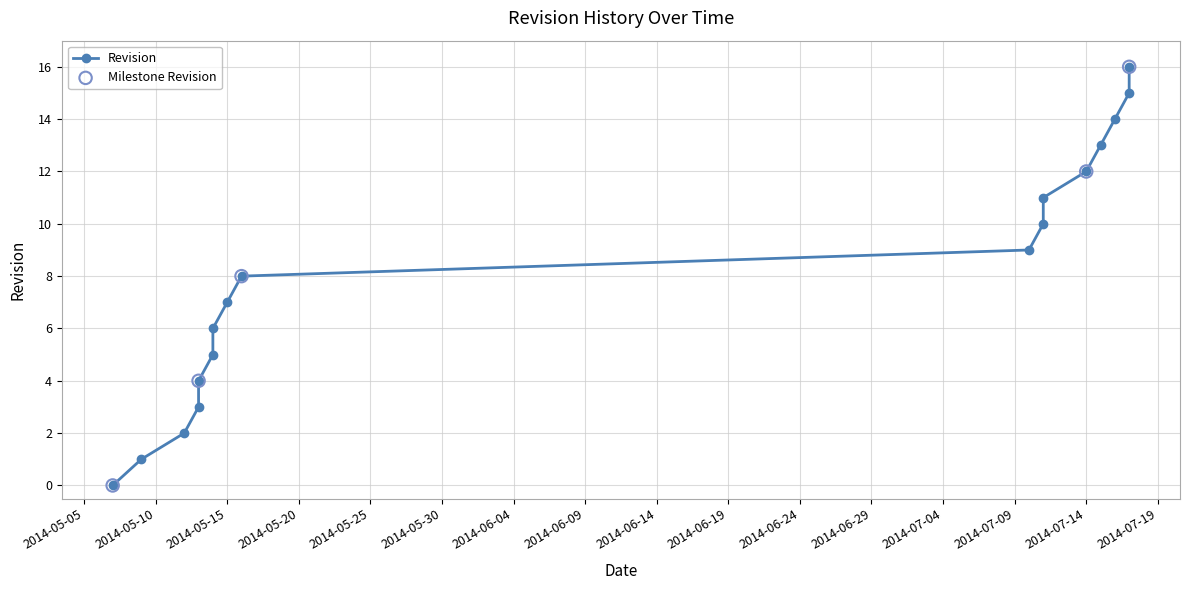

What is the change in value from 2014-07-11 to 2014-07-17?

+6